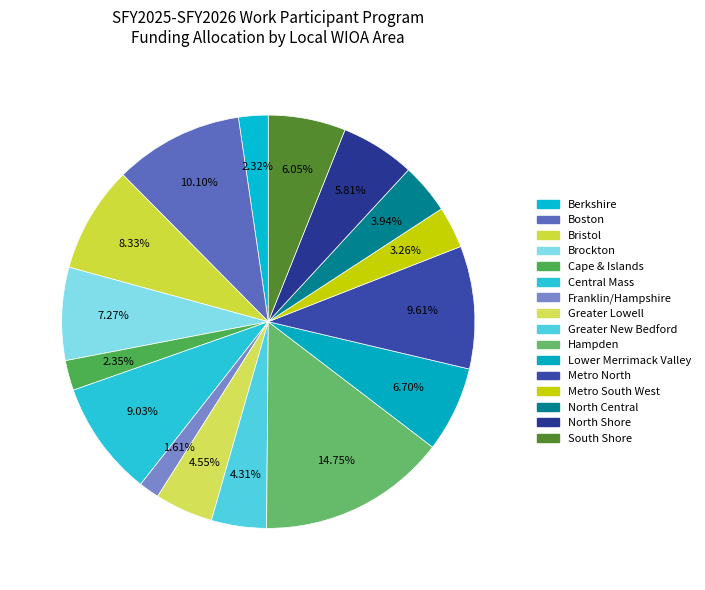

Count the number of slices in the pie.

16